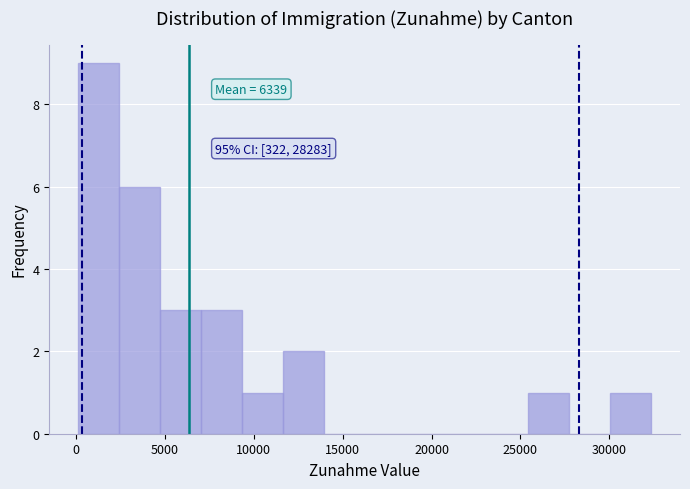

Which range on the x-axis has the tallest bar?

0 to 2500